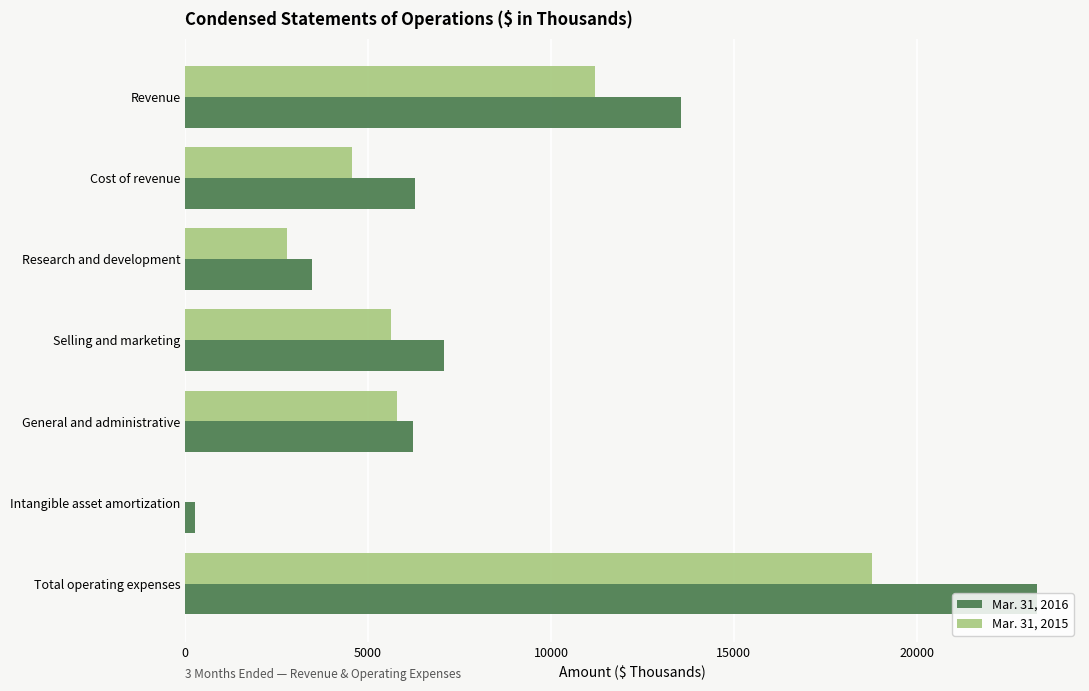

What is the total value across all series at Cost of revenue?

10845